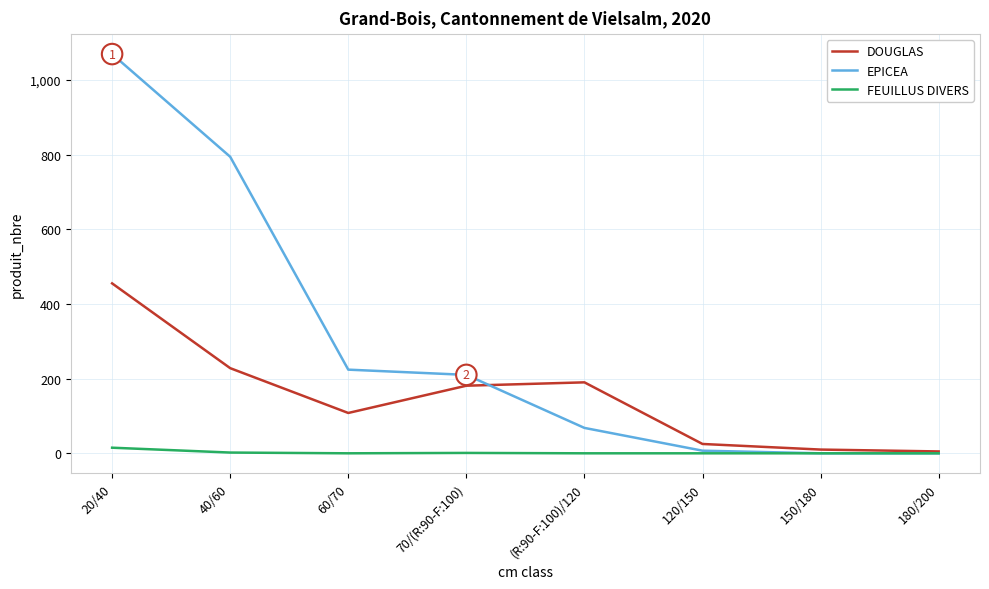

At which category is the sum across all series the highest?

20/40